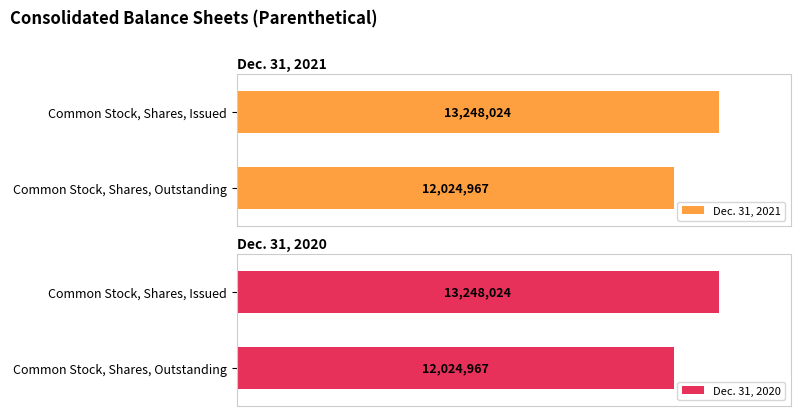

At which label is Dec. 31, 2021 closest to 12636495?

Common Stock, Shares, Outstanding